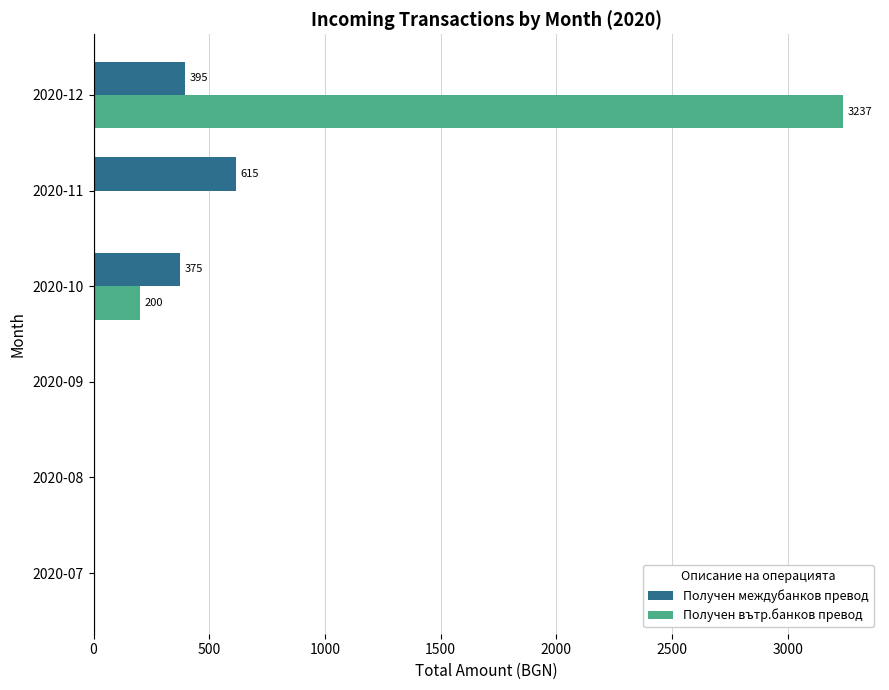

How many series are shown in this chart?

2